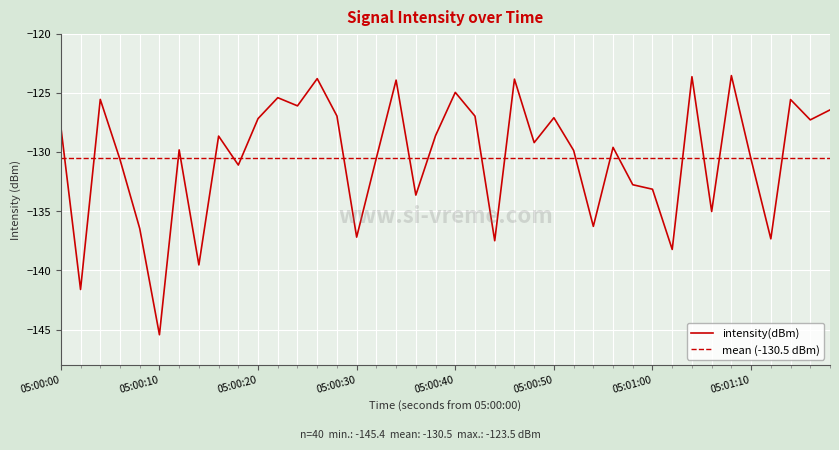

What is the lowest value of the intensity(dBm) series?

-145.4